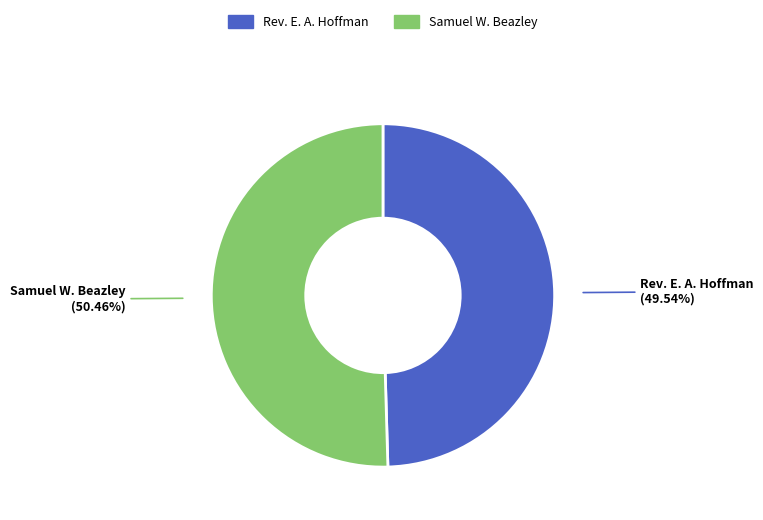

Does Rev. E. A. Hoffman account for over 50% of the chart?

No